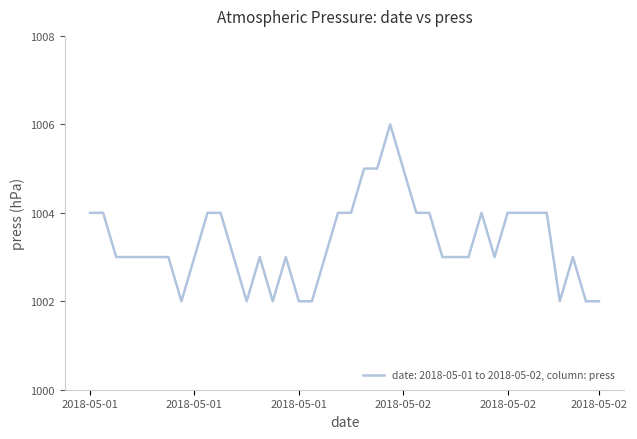

What is the difference between the maximum and minimum values?

4